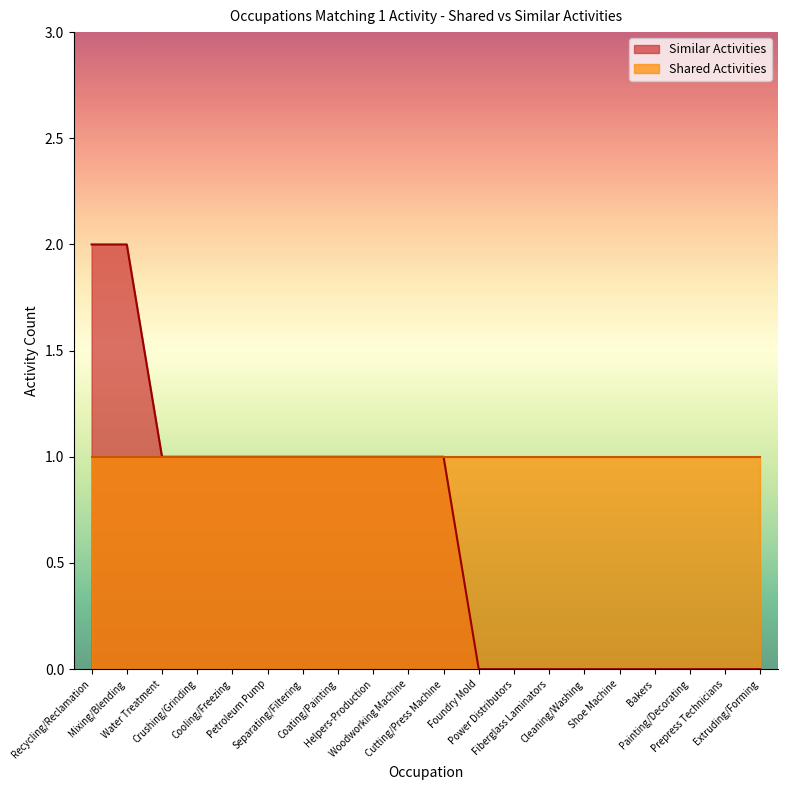

Which category has the lowest value across all series?

Foundry Mold